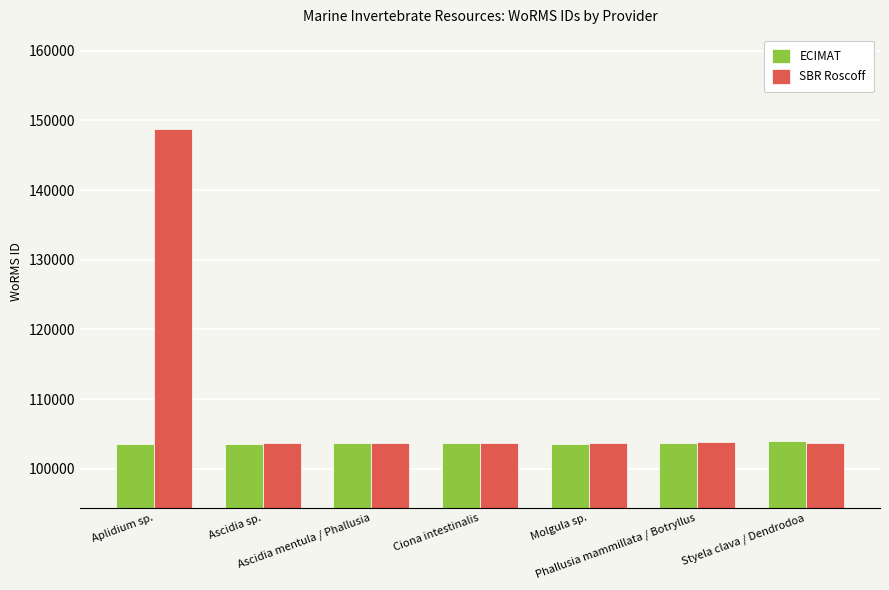

What is the lowest value of the SBR Roscoff series?

103658